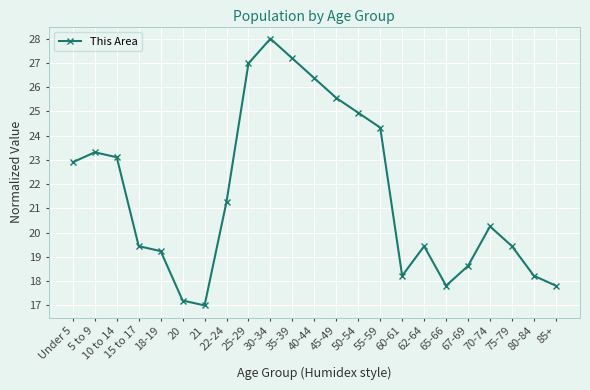

What is the approximate value at 5 to 9?

23.3